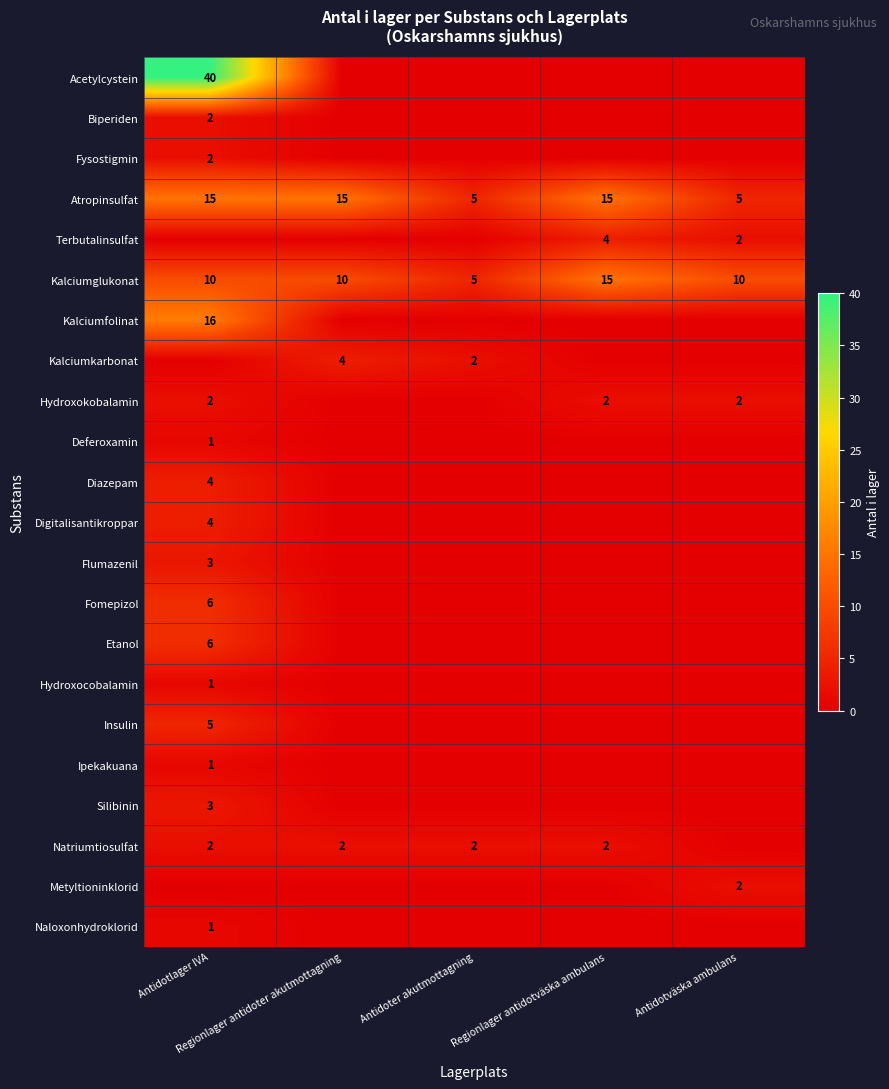

What is the sum of all Atropinsulfat values?

55